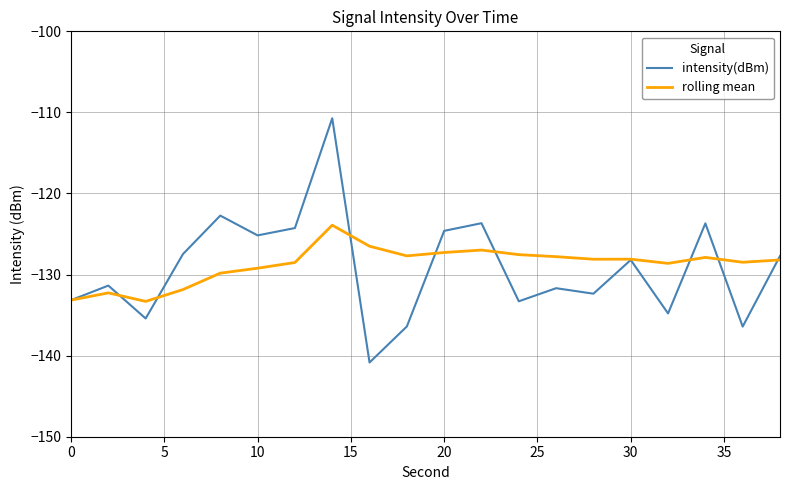

List the series in order of their peak value, lowest first.

rolling mean, intensity(dBm)